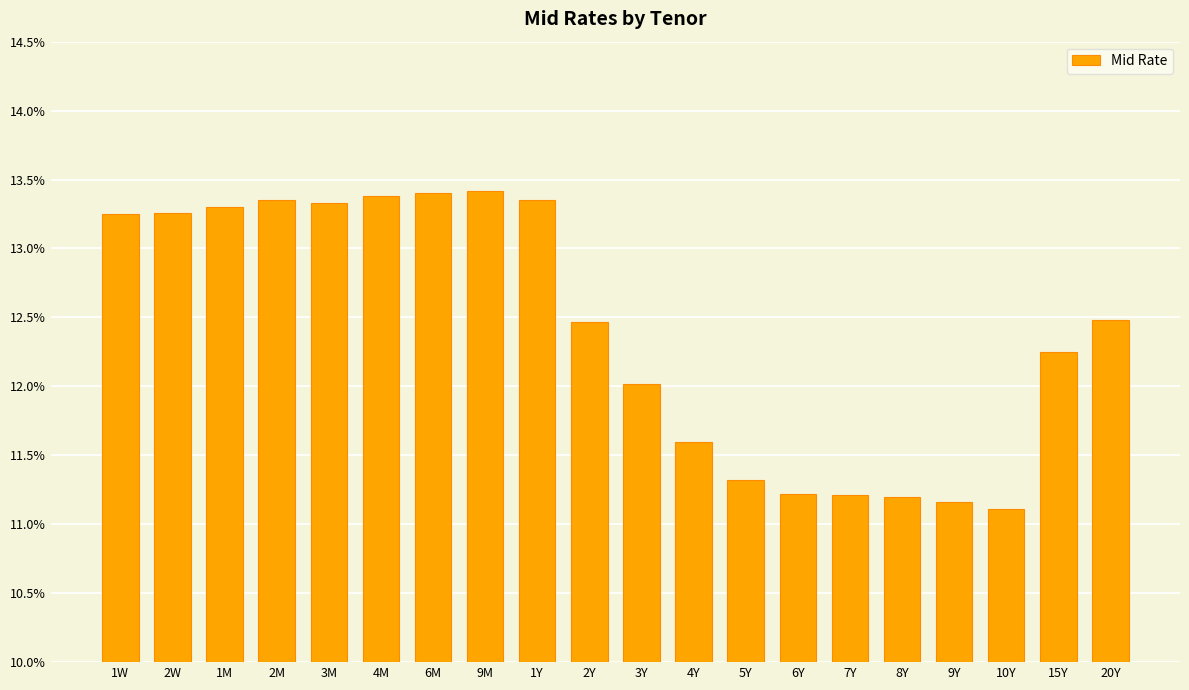

Which category has the lowest value across all series?

10Y